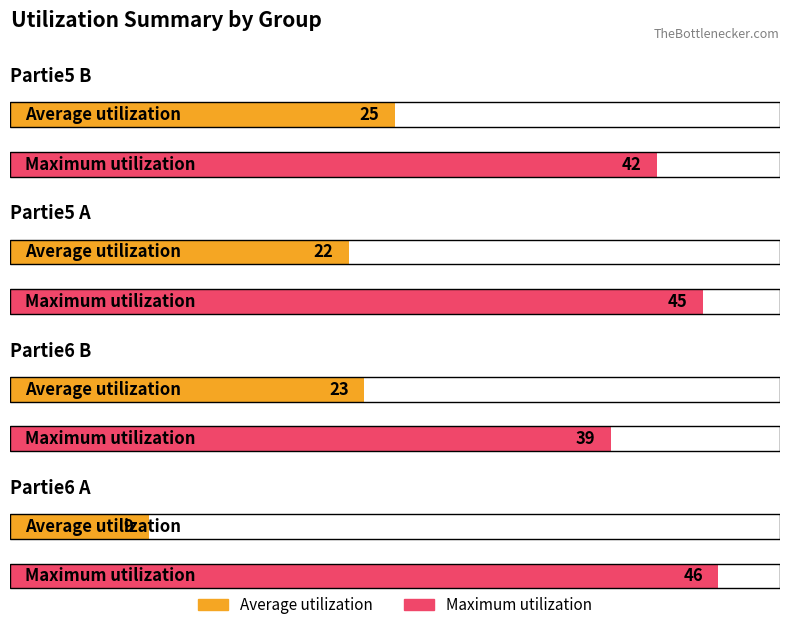

How many data points in Average utilization are above 23?

1